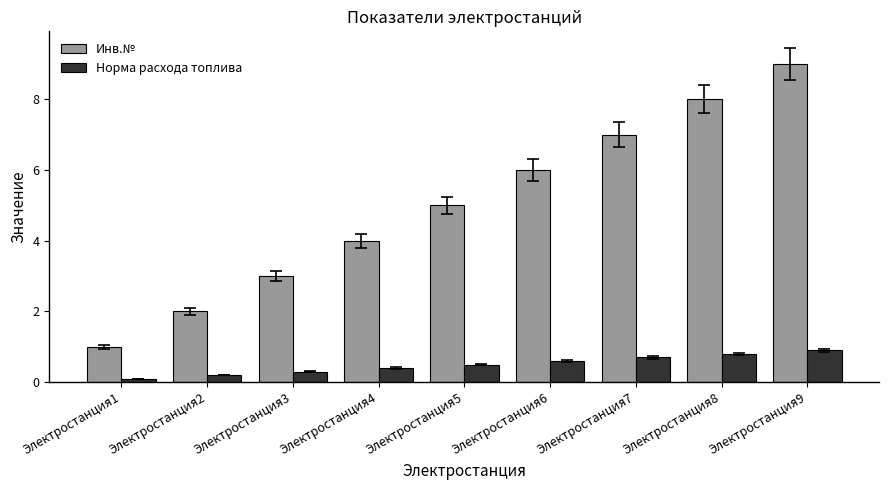

Rank the series at Электростанция3 from highest to lowest value.

Инв.№, Норма расхода топлива